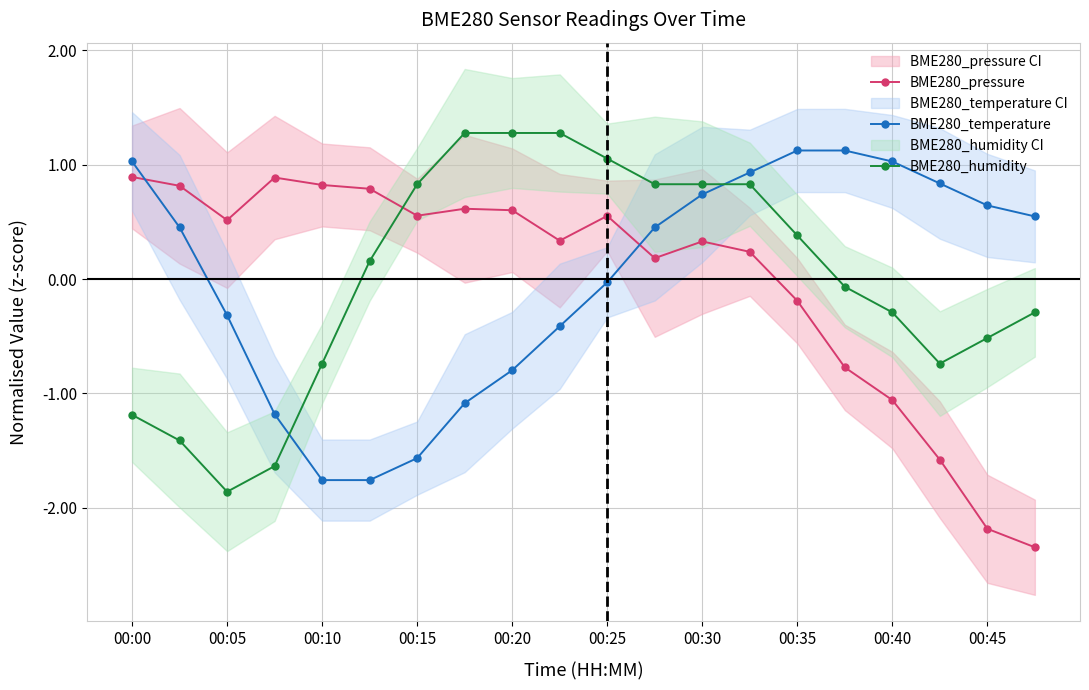

What is the lowest value of the BME280_temperature series?

-1.8